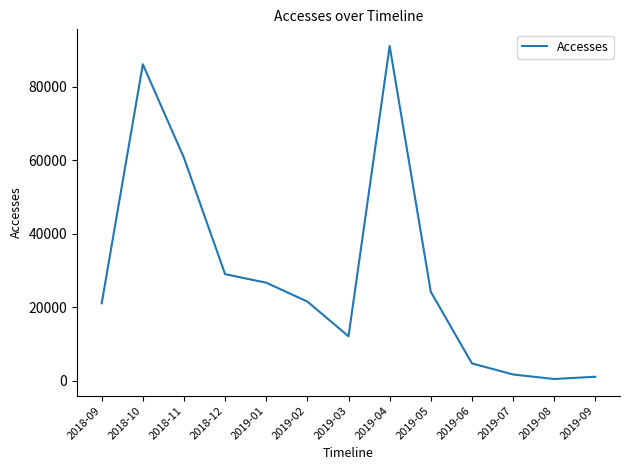

What is the change in value from 2019-03 to 2019-06?

-7372